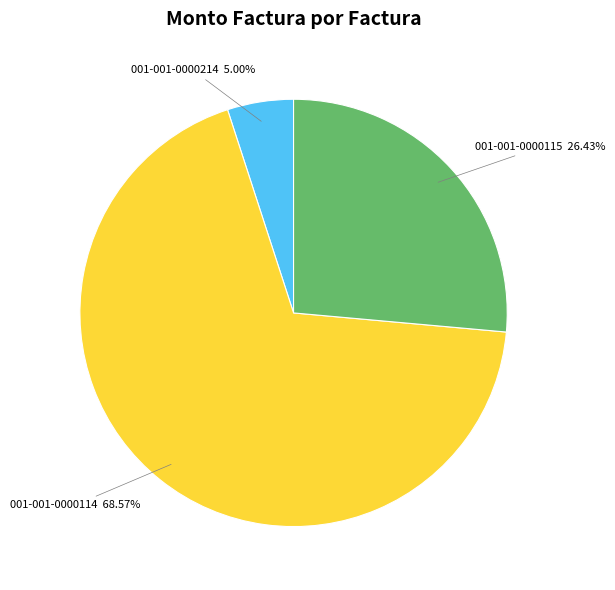

Is there any slice that represents more than half of the pie?

Yes